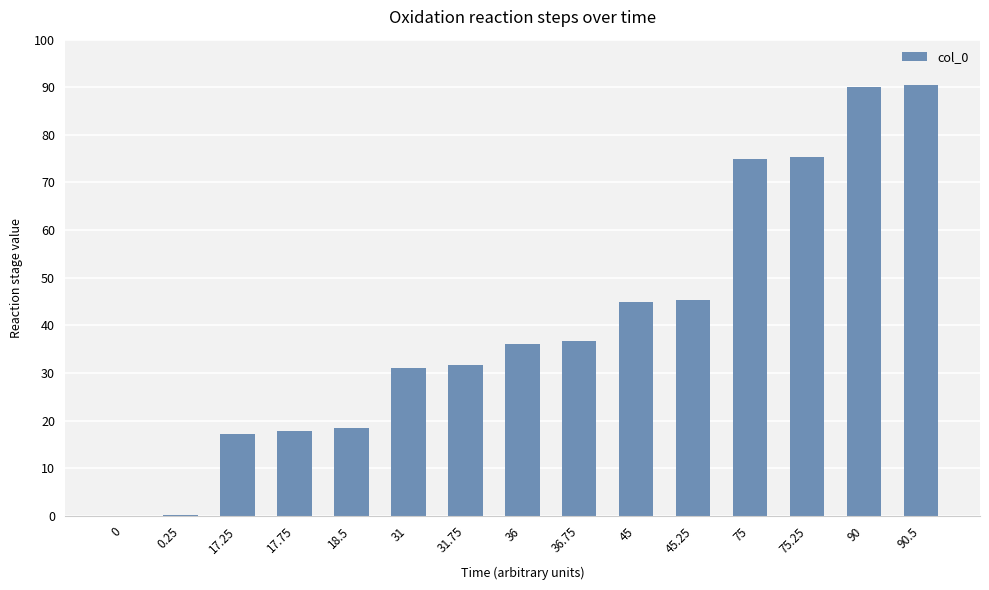

The value at 45 is 45.0. True or false?

True